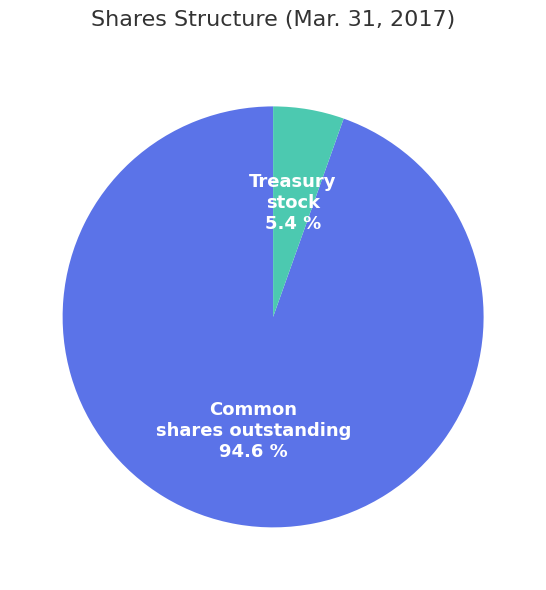

How many segments does this pie chart have?

2